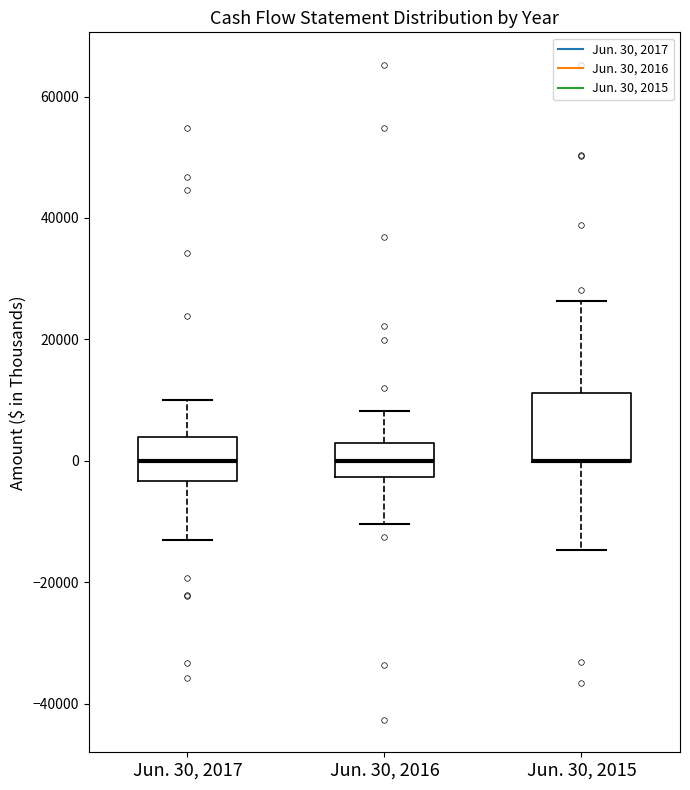

Reading left to right, read every box against the y-axis: the position of its median line, the range the box covers, and the ends of its whiskers. The values are not printed on the chart, so give them approximately, as read against the axis.

Jun. 30, 2017: median 0, box -4000 to 4000, whiskers -12000 to 10000
Jun. 30, 2016: median 0, box -2000 to 2000, whiskers -10000 to 8000
Jun. 30, 2015: median 0 (drawn on the box's lower edge), box 0 to 12000, whiskers -14000 to 26000